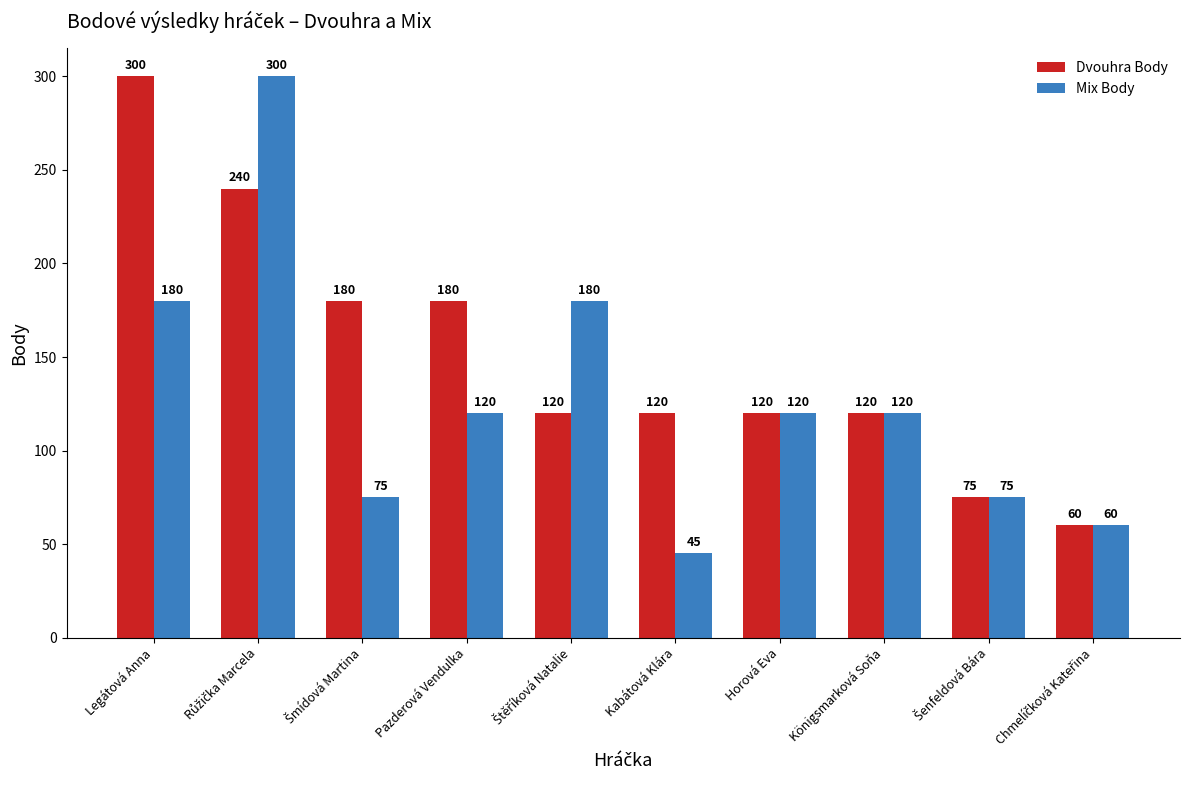

Which series has the widest spread of values?

Mix Body